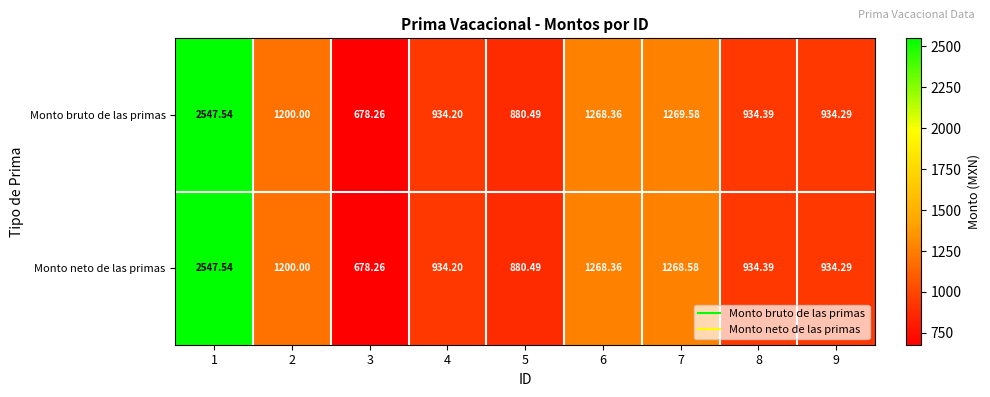

Is the value of Monto bruto de las primas at 2 greater than the value of Monto neto de las primas at 3?

Yes